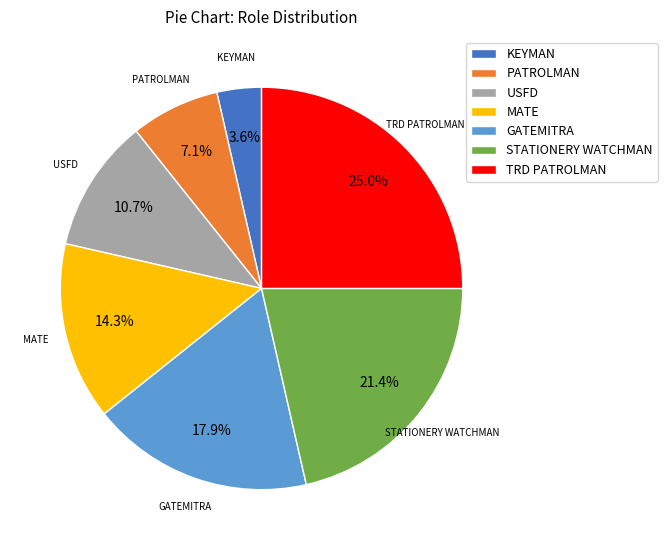

Rank the categories by value from lowest to highest.

KEYMAN, PATROLMAN, USFD, MATE, GATEMITRA, STATIONERY WATCHMAN, TRD PATROLMAN